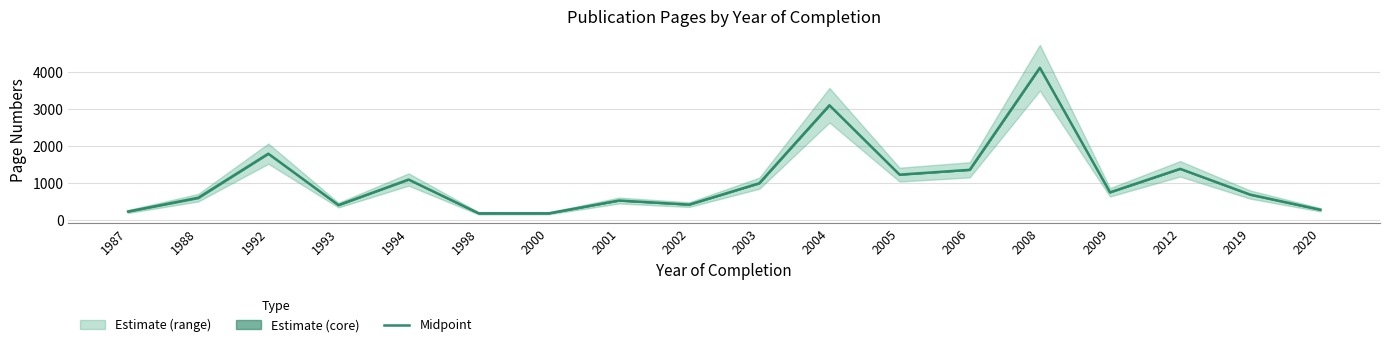

True or false: the data shows 276.0 at 2020.

True